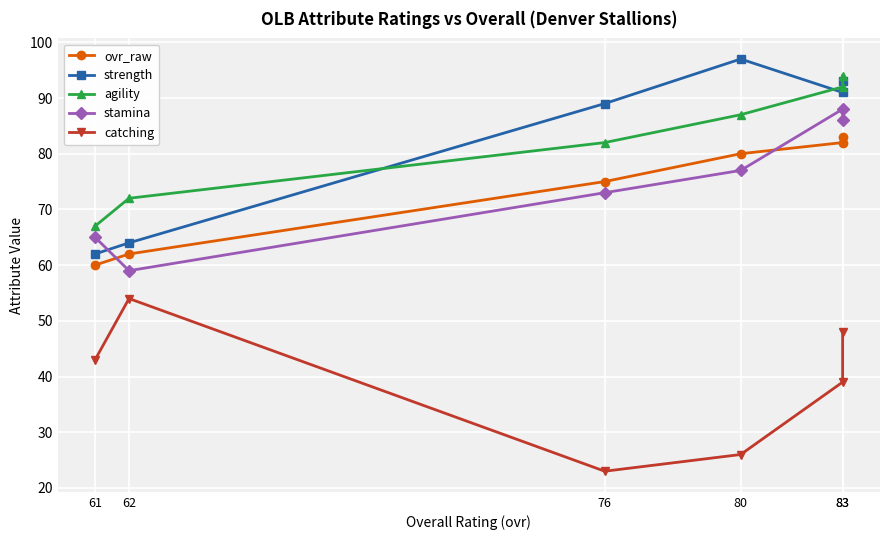

What is the difference between the stamina values at 76 and 61?

8